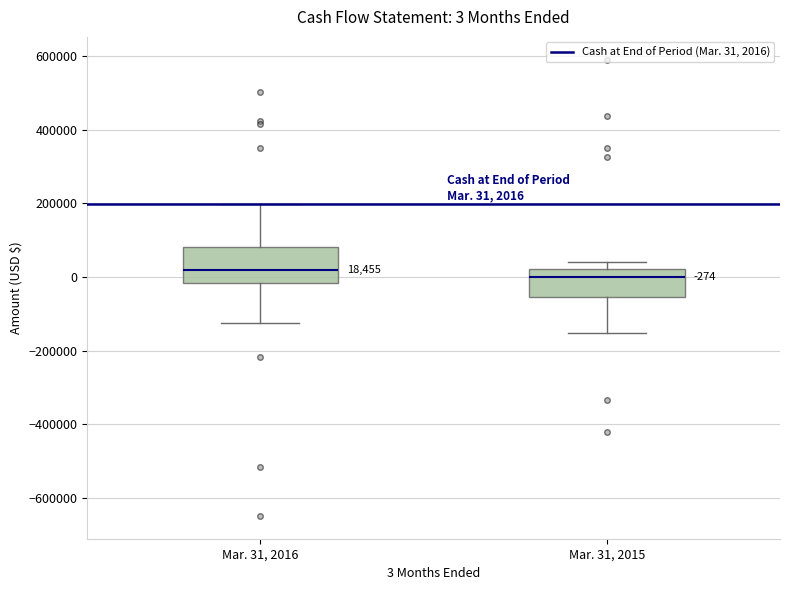

Which box is the tallest, from its lower edge to its upper edge?

Mar. 31, 2016